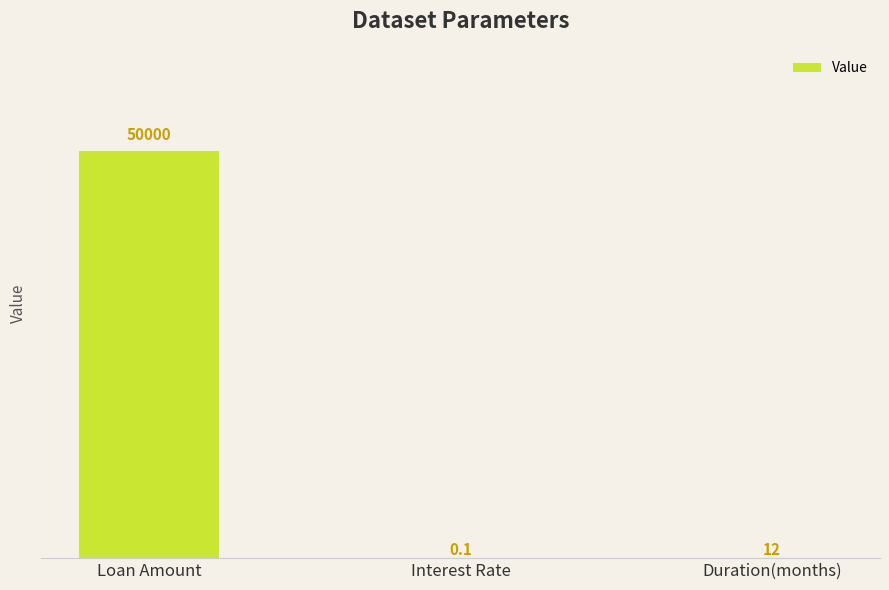

Reading right to left, transcribe all the data shown in this chart.

Duration(months)=12.0	Interest Rate=0.1	Loan Amount=50000.0